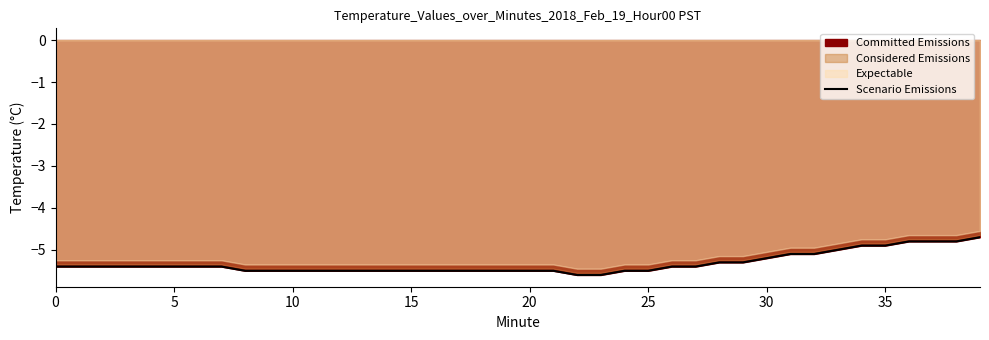

What is the maximum value for Scenario Emissions?

-4.7